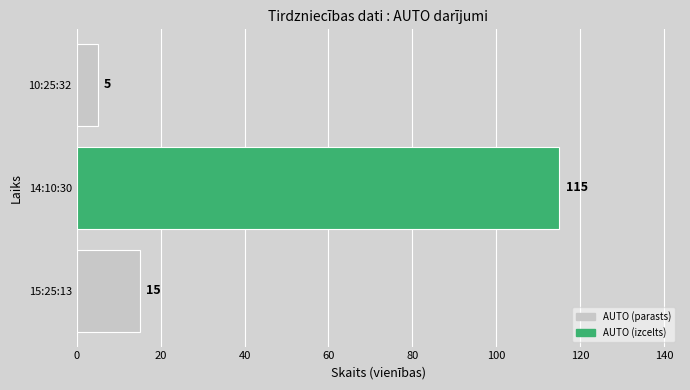

What is the change in value from 14:10:30 to 10:25:32?

-110